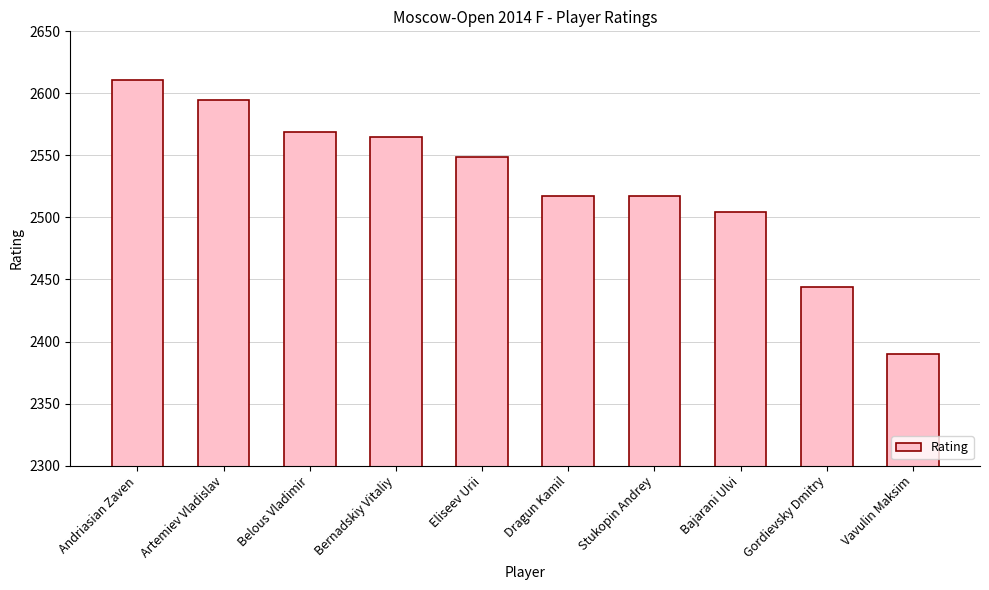

True or false: the data shows 2517 at Stukopin Andrey.

True